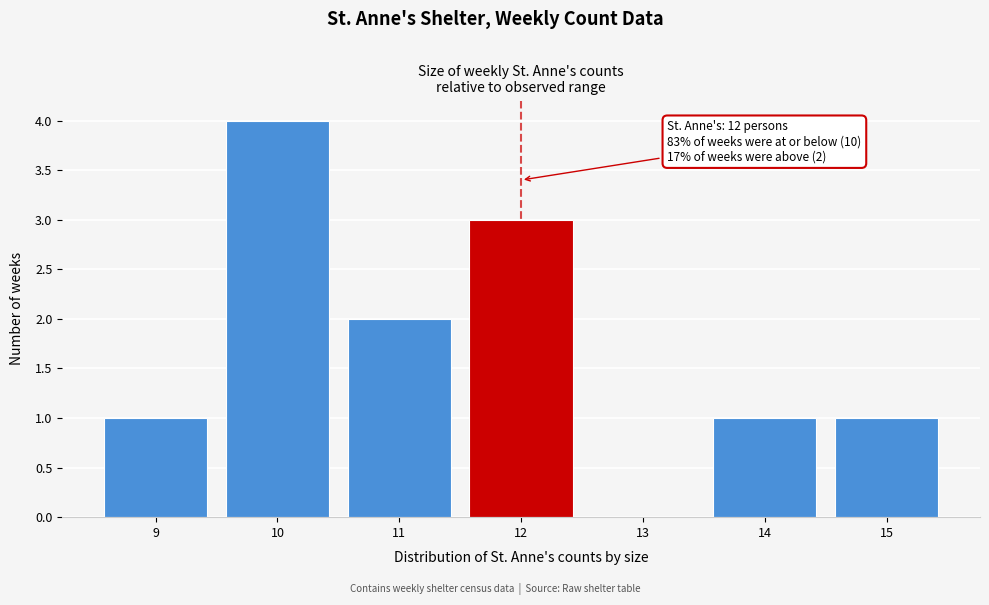

Reading left to right, transcribe all the data shown in this chart.

9=1	10=4	11=2	12=3	13=0	14=1	15=1